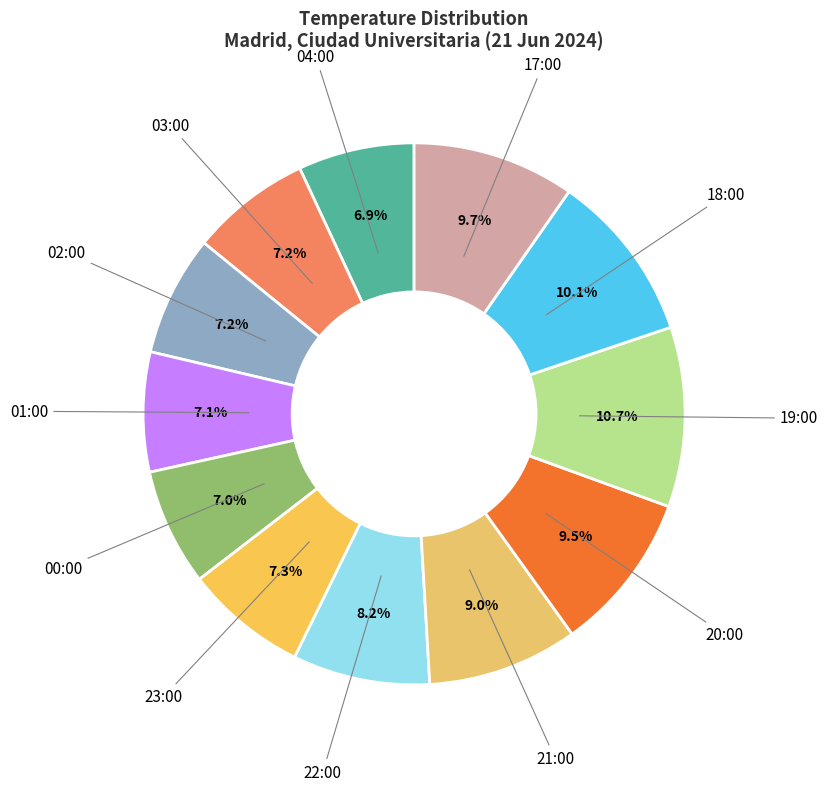

Is there any slice that represents more than half of the pie?

No